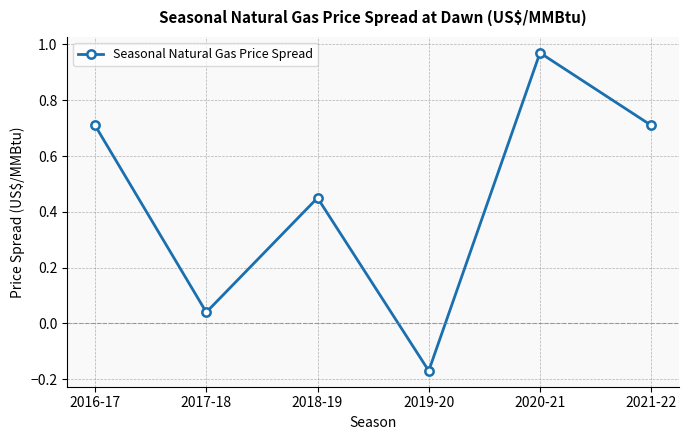

At which category does the chart reach its minimum across all series?

2019-20